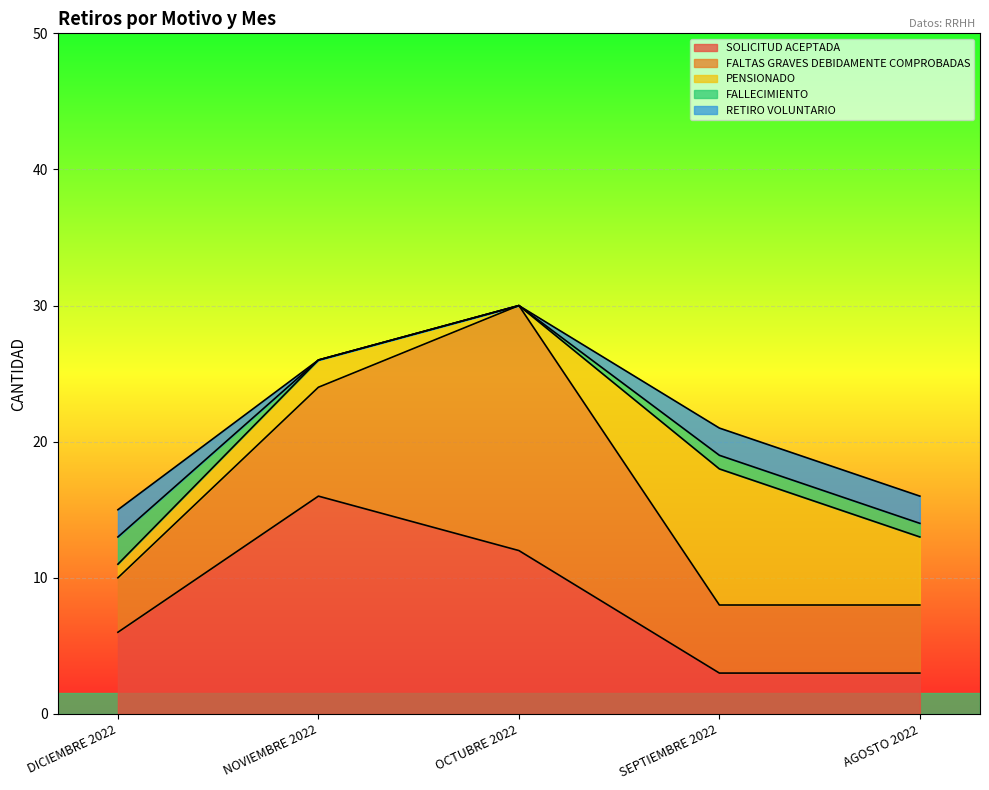

True or false: RETIRO VOLUNTARIO has more than 0 points higher than both neighbors.

False